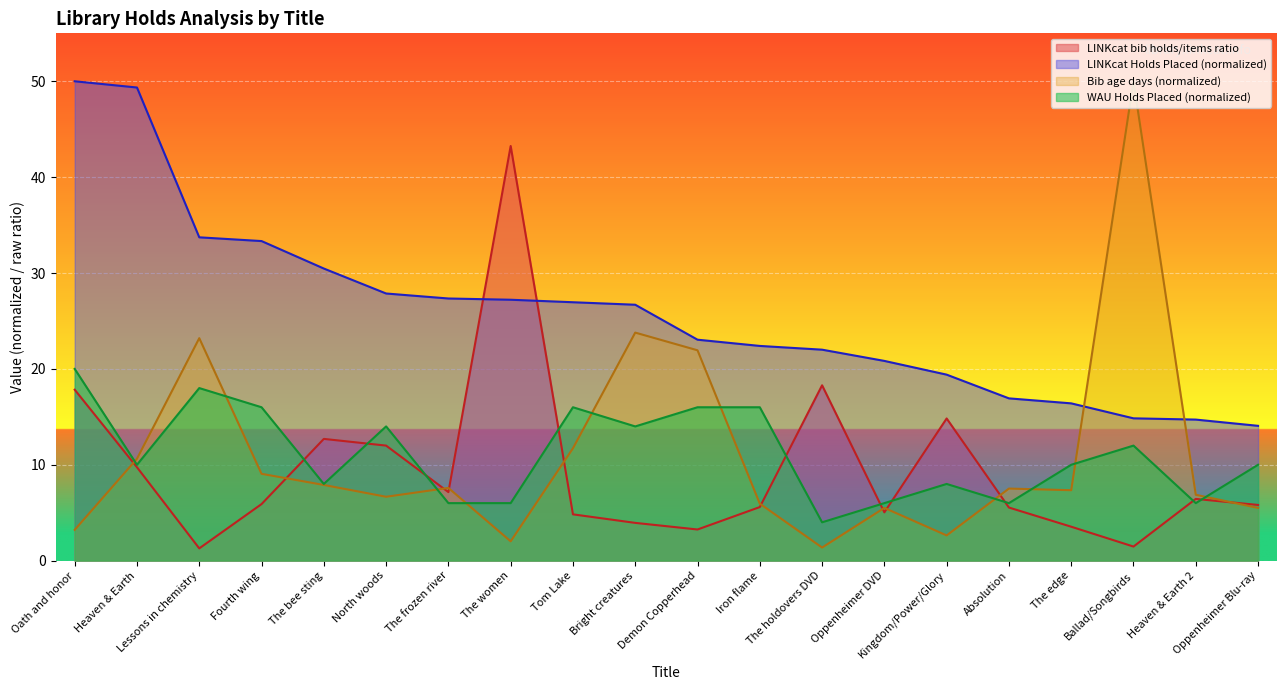

True or false: LINKcat Holds Placed and WAU Holds Placed intersect in this chart.

False